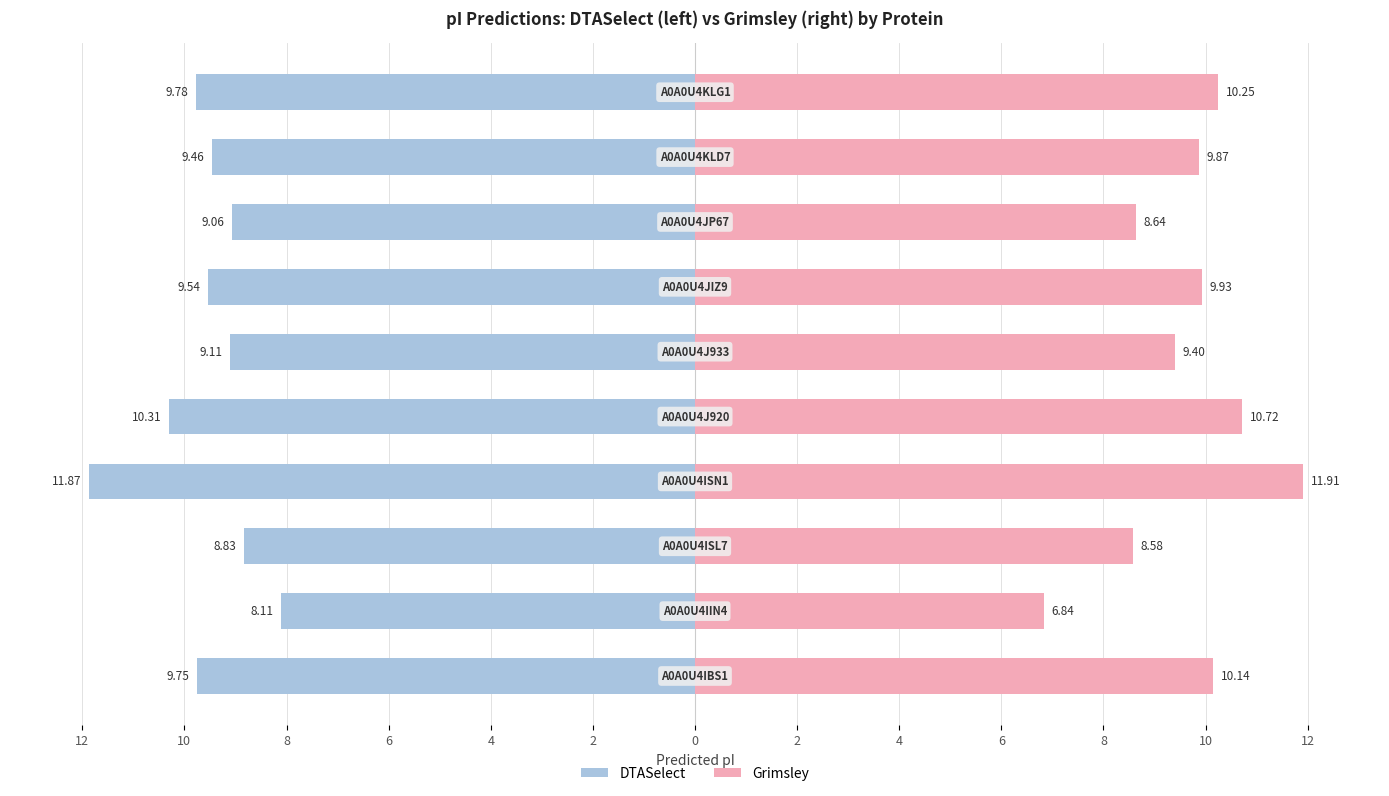

What are all the series names shown in the legend?

DTASelect, Grimsley